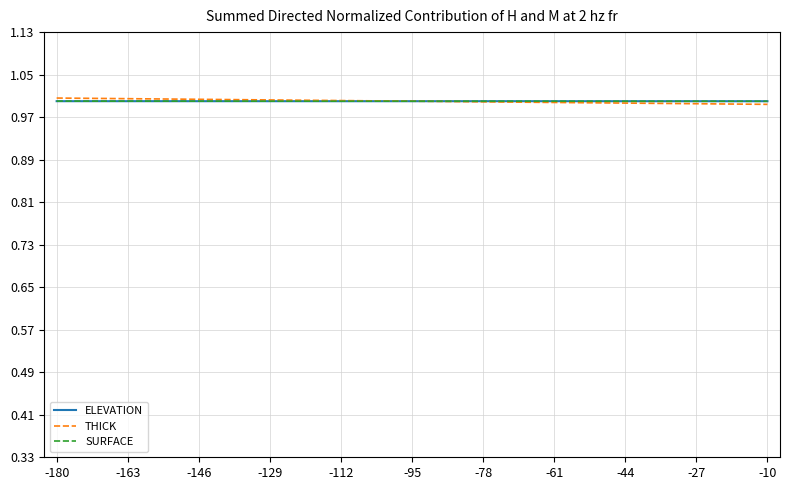

What is the maximum value for SURFACE?

1.0